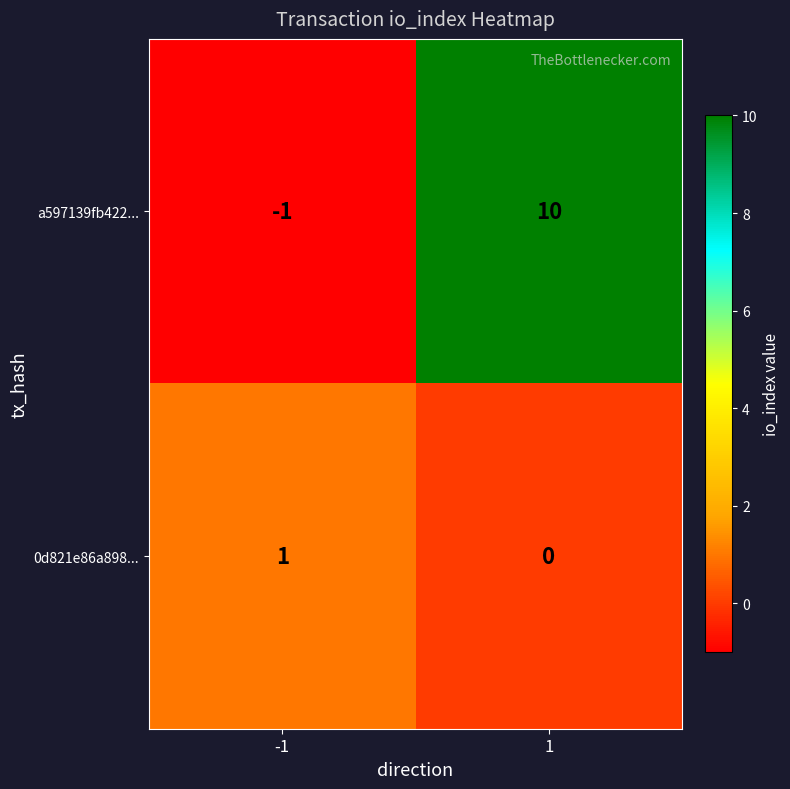

What is the sum of all a597139fb422... values?

9